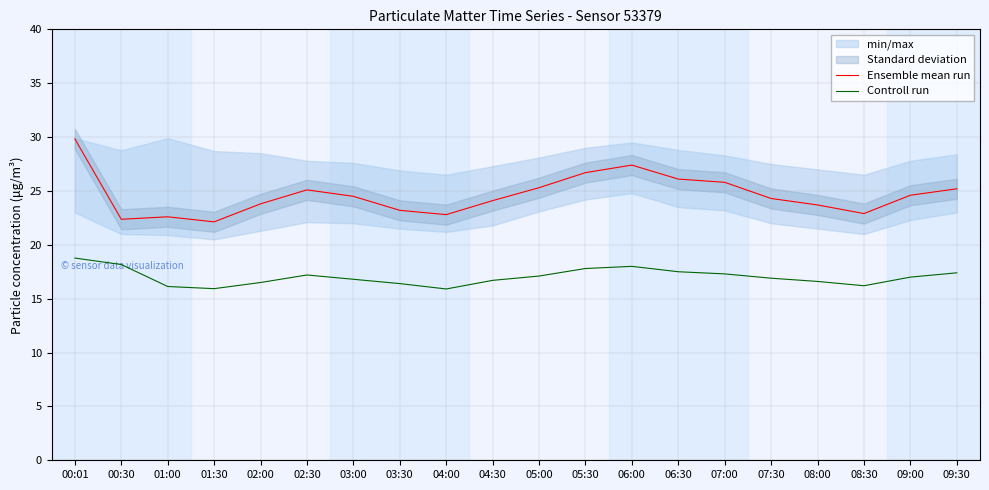

Where does the Controll run series first go above 17?

00:01